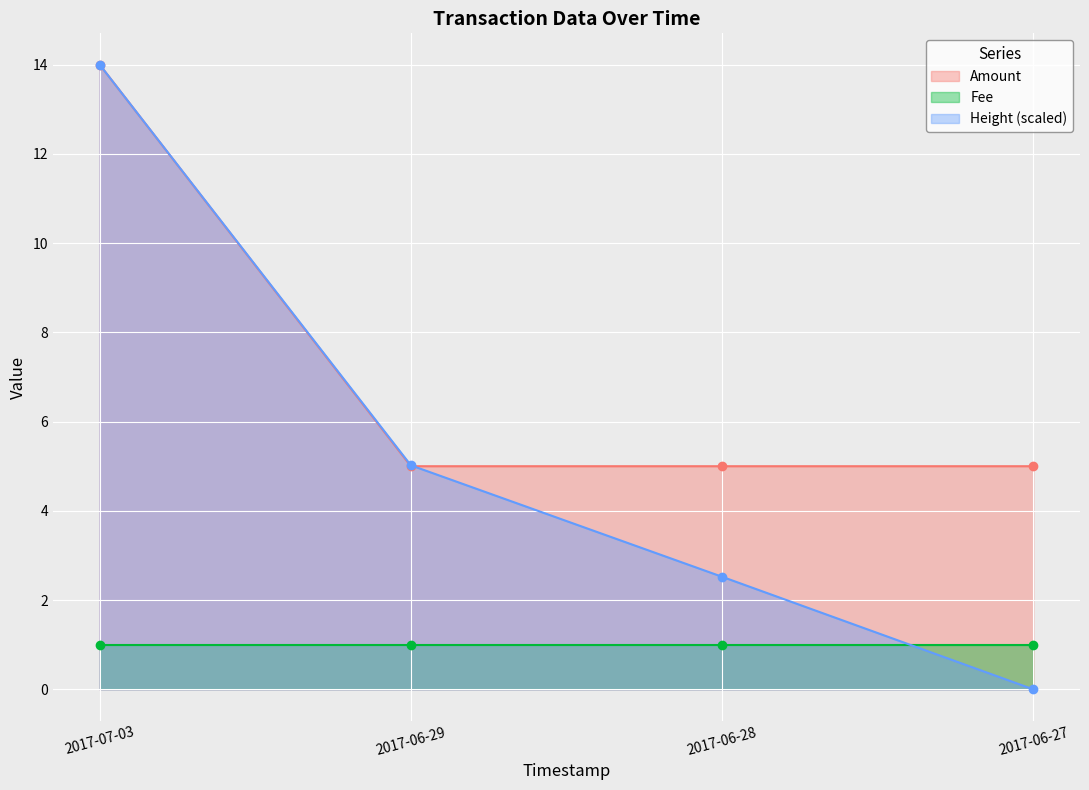

True or false: Amount has a value of 14.0 at 2017-07-03.

True